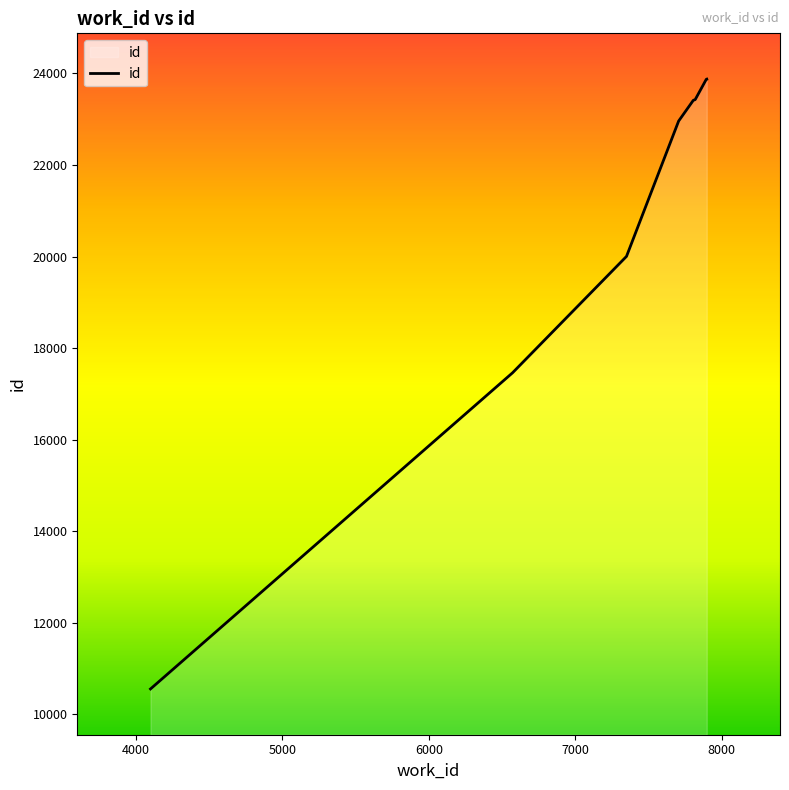

What is the average value?

20696